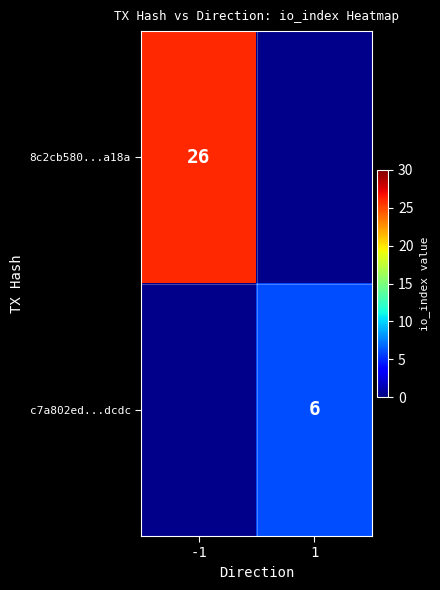

The 8c2cb580...a18a series shows 26 at -1. True or false?

True